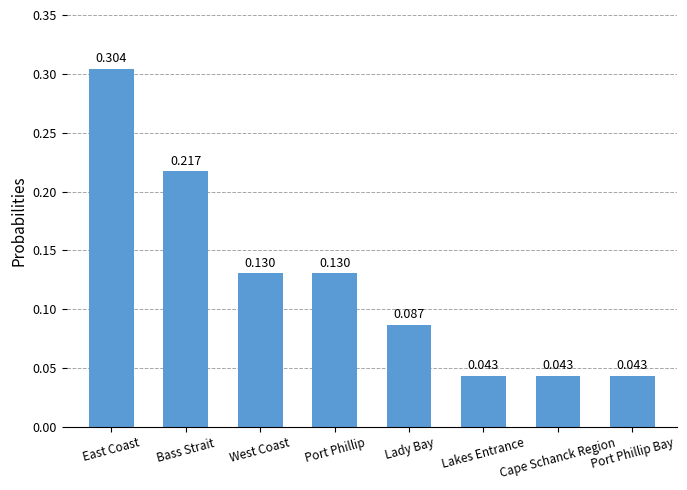

True or false: the data shows 0.2 at West Coast.

False